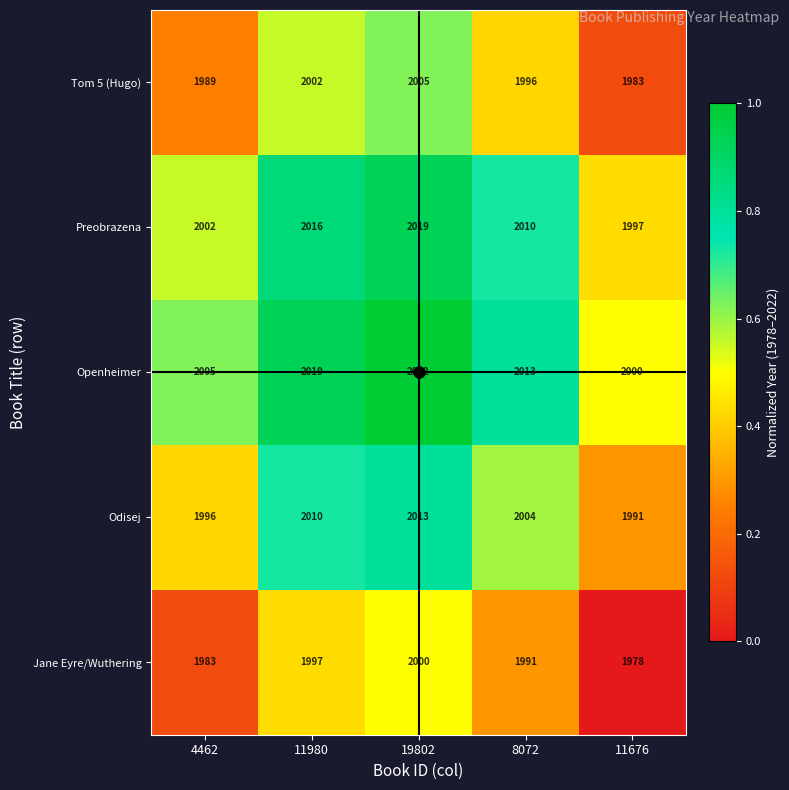

What is the sum of the Tom 5 (Hugo) values at 11676 and 4462?

3972